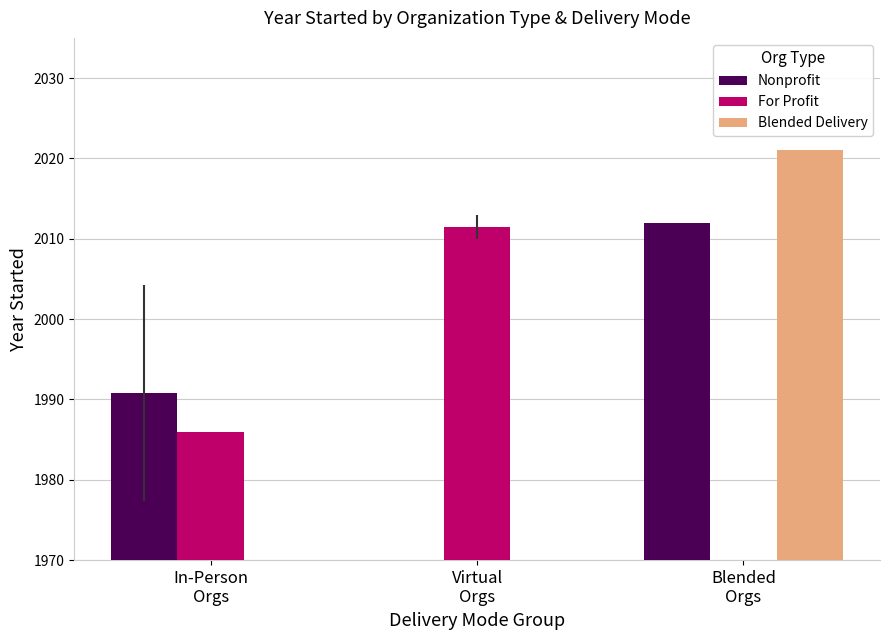

How many distinct data groups are displayed?

3